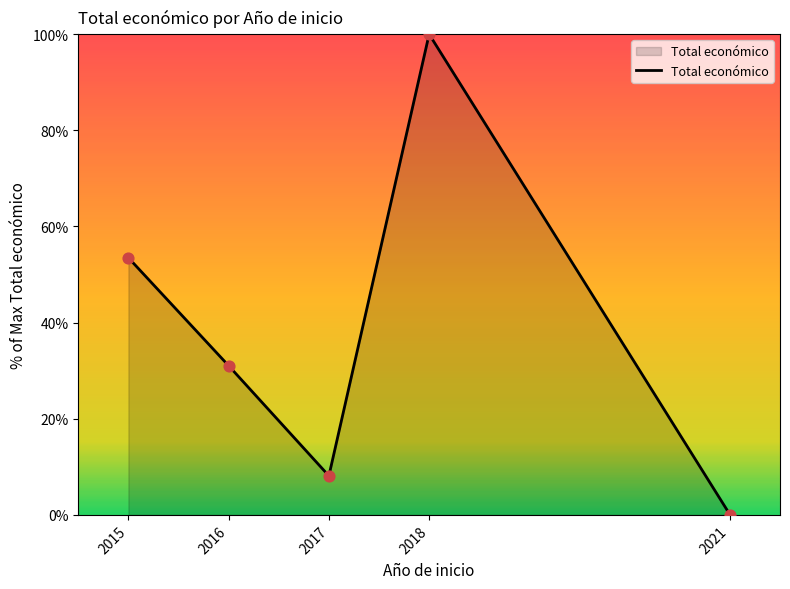

What is the change in value from 2017 to 2018?

+91.9